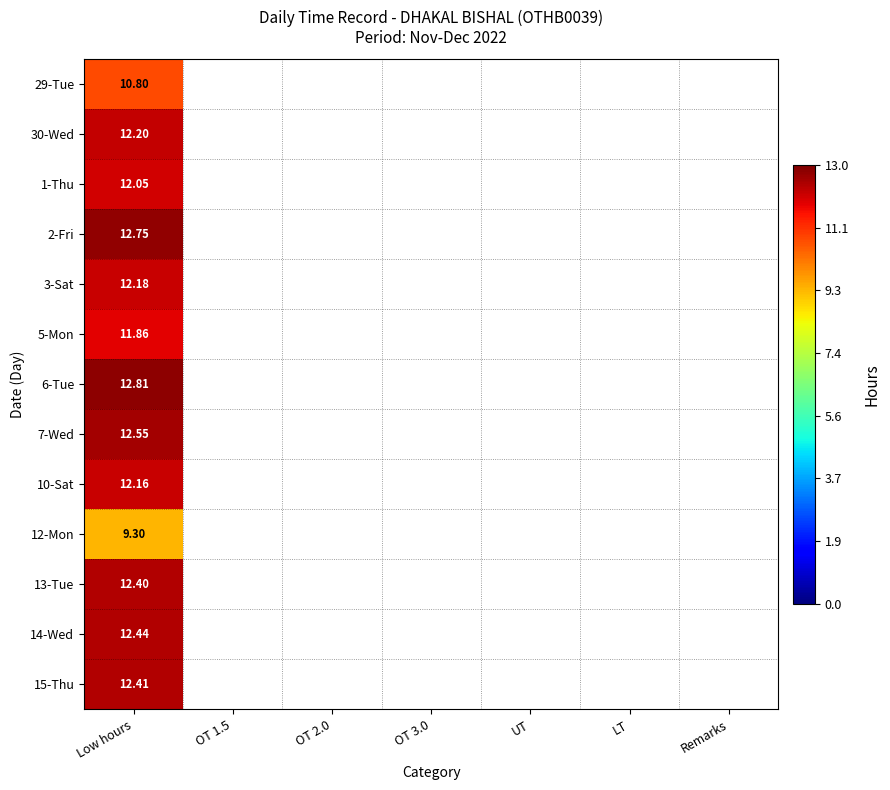

What is the minimum value shown in the chart?

9.3